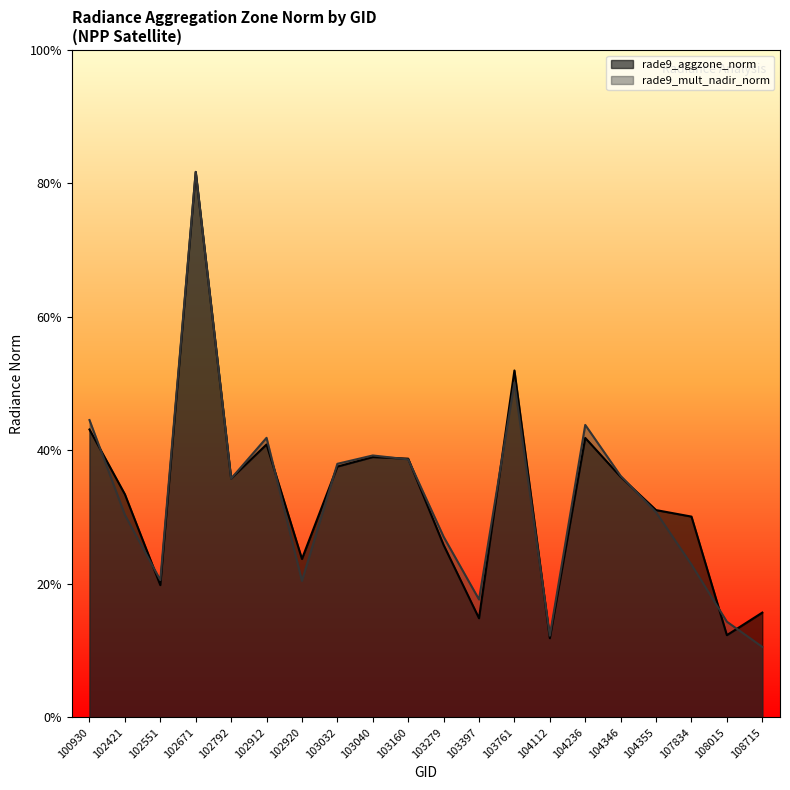

How many distinct data groups are displayed?

2